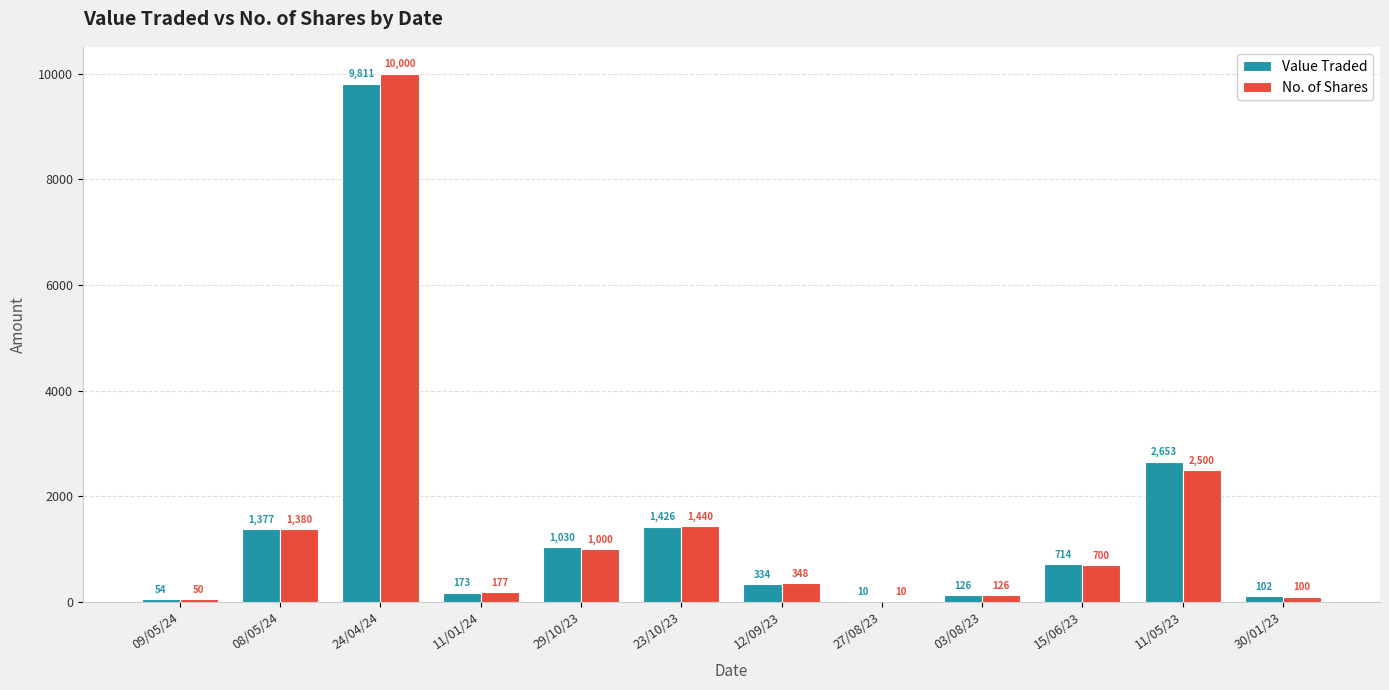

What is the maximum value for No. of Shares?

10000